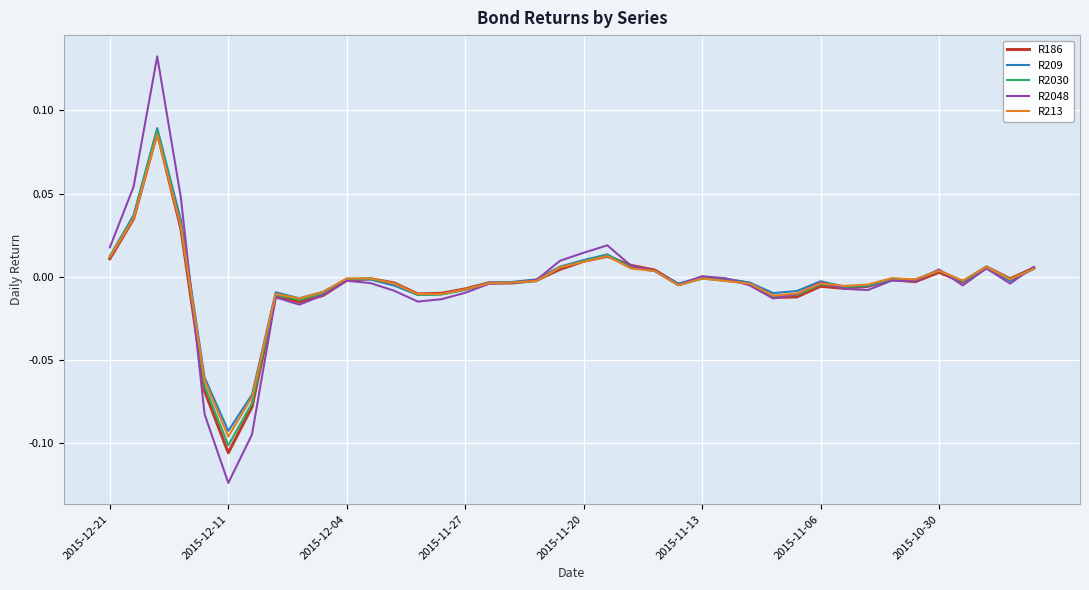

Which series has the widest spread of values?

R2048